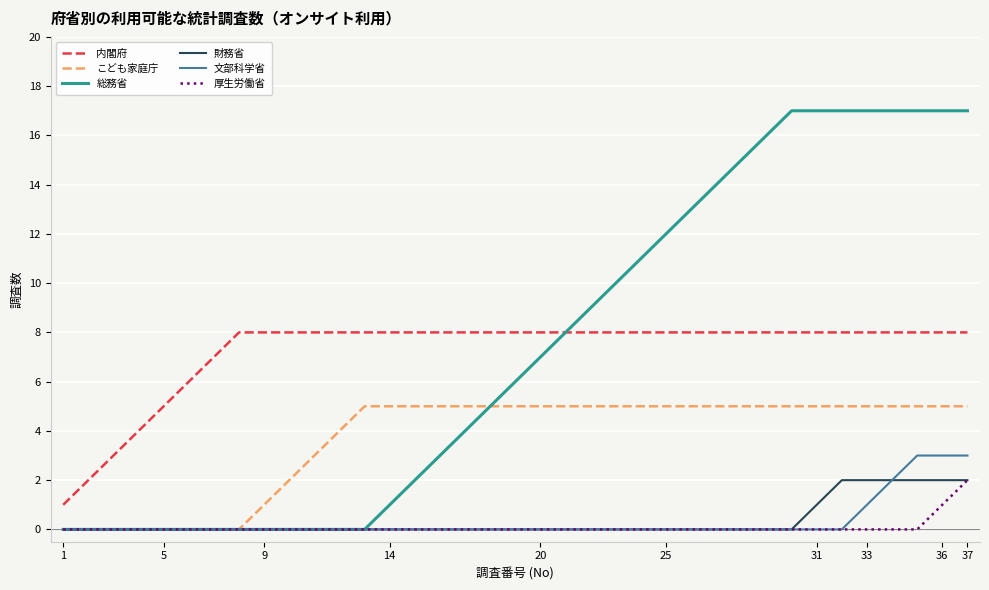

True or false: 内閣府 and 厚生労働省 cross at least once.

False